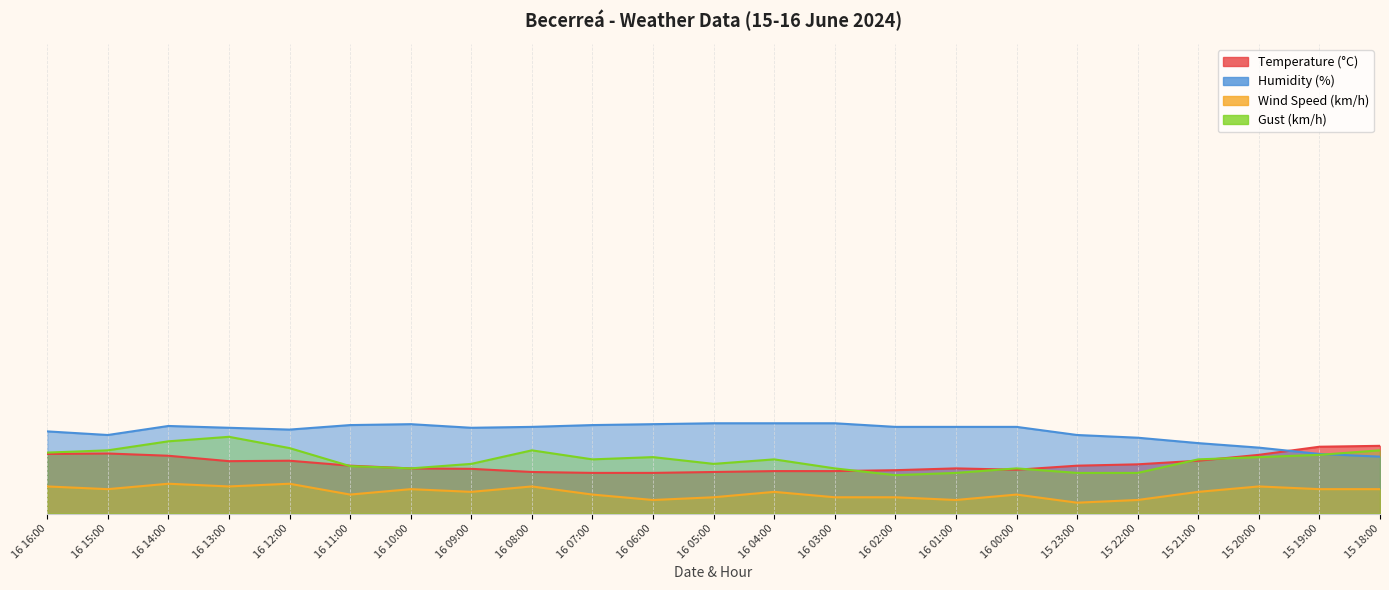

Where does the Wind Speed (km/h) series first go above 24?

16 16:00